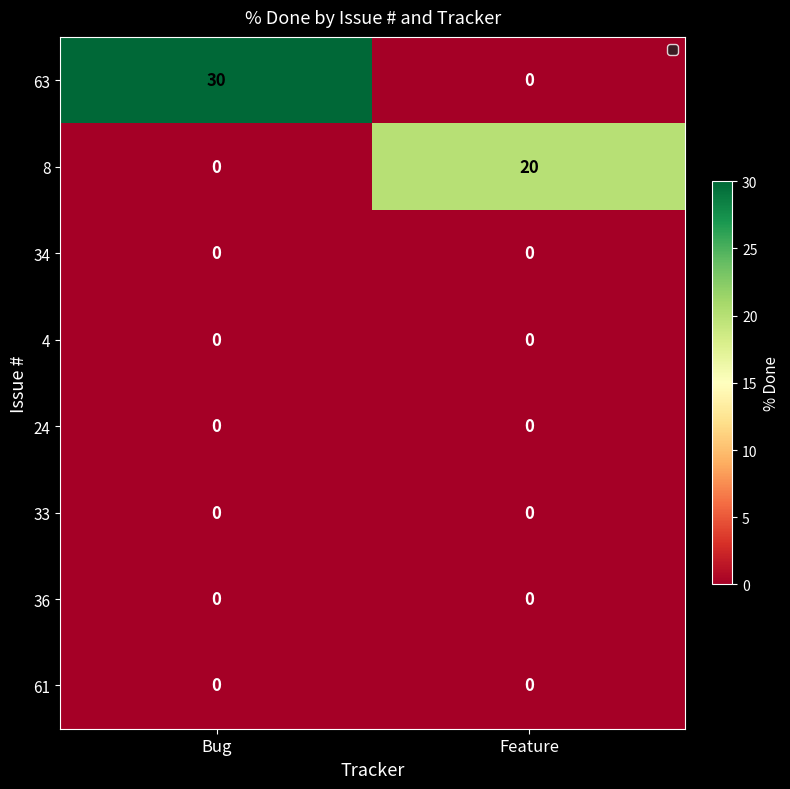

At which category is the sum across all series the highest?

Bug